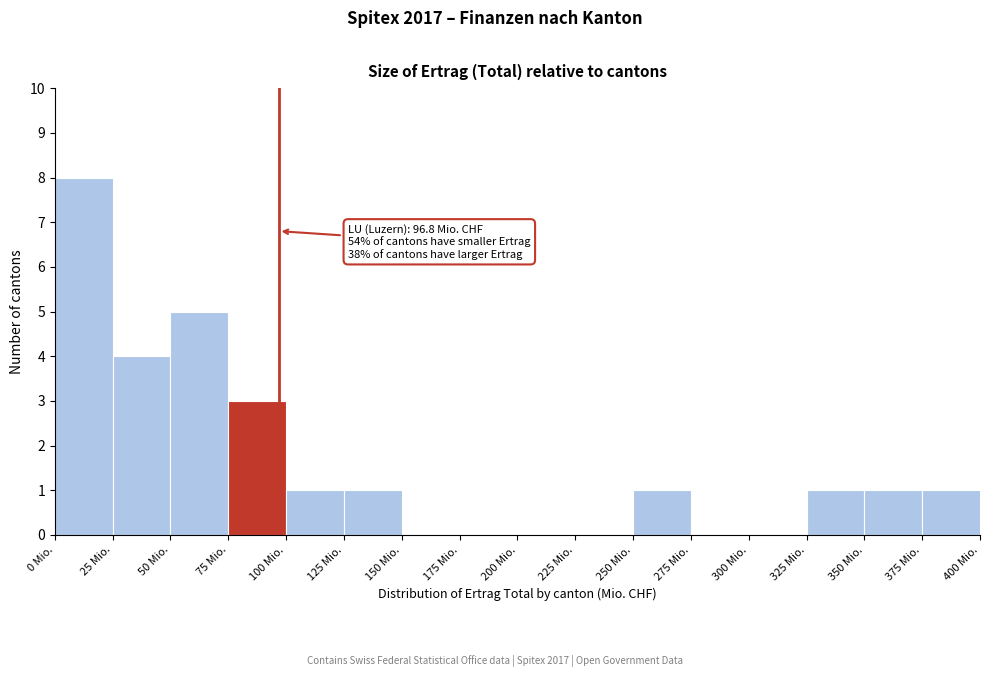

Over which range of the x-axis is the bar tallest?

0 to 25